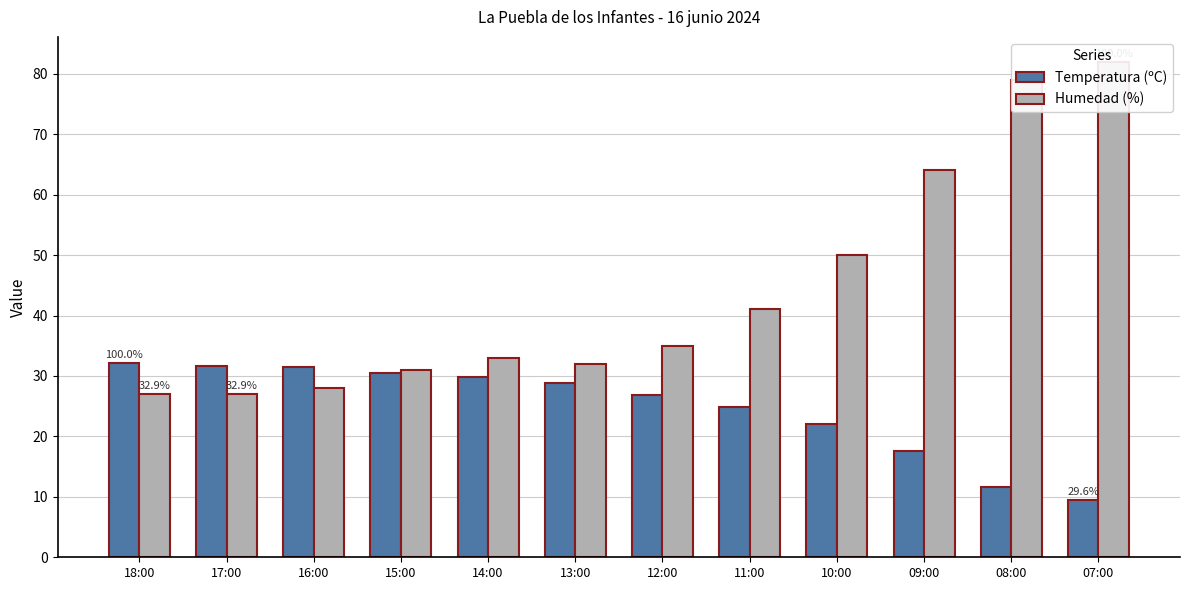

Which series has the largest range (max minus min)?

Humedad (%)